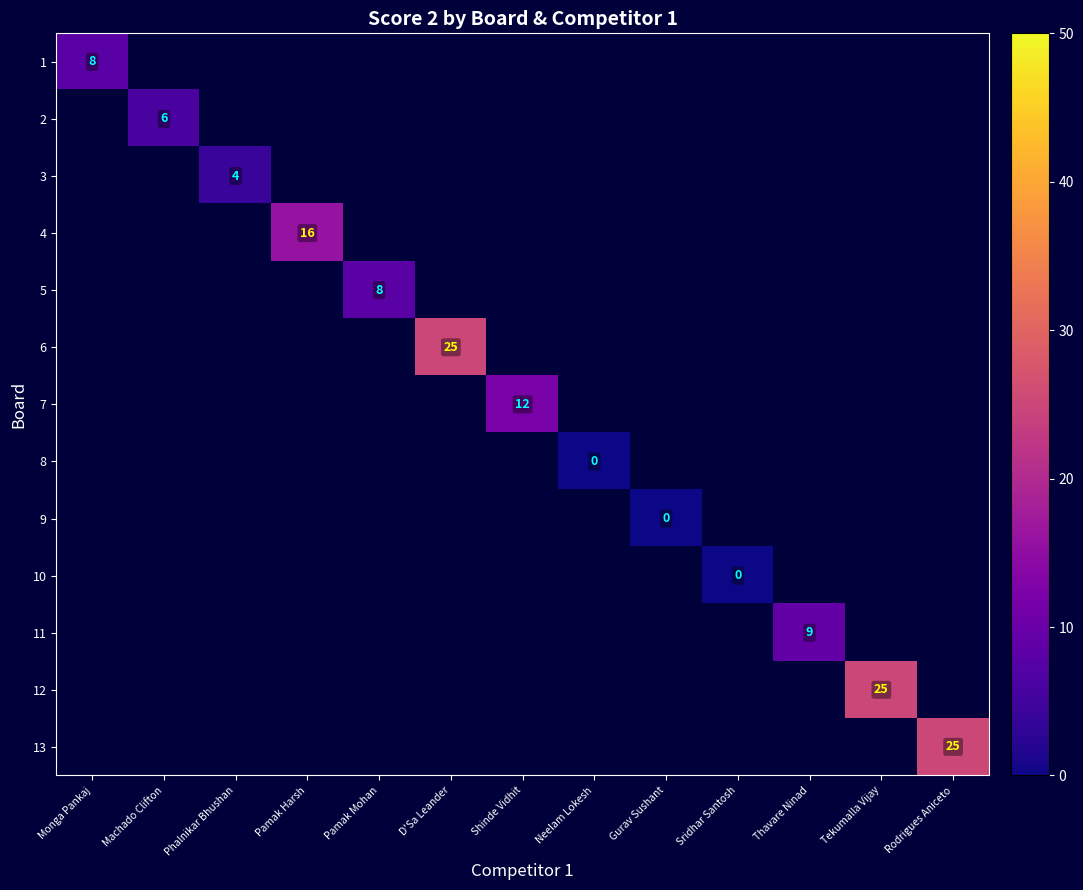

Is the value of 5 at Phalnikar Bhushan greater than the value of 7 at Machado Clifton?

No